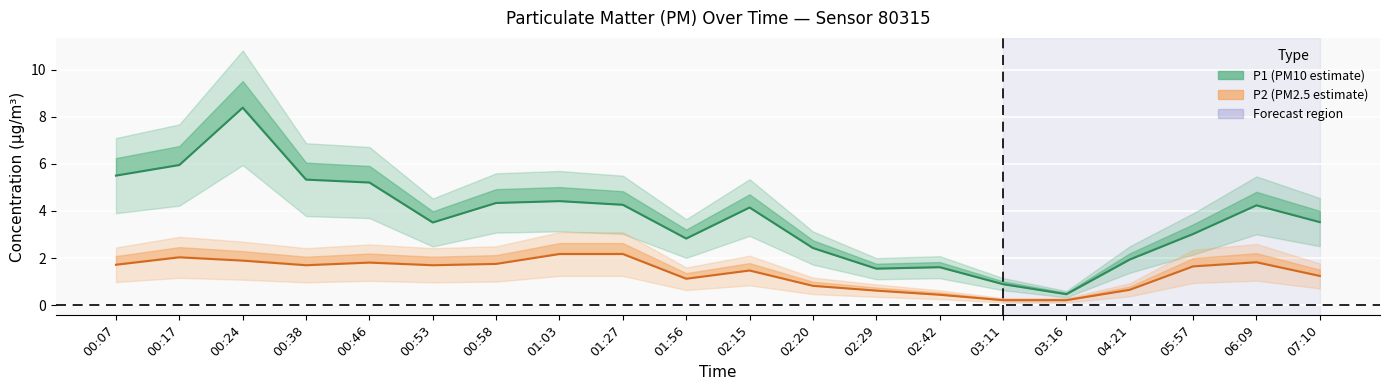

Which has a higher value, 06:09 or 00:58?

00:58